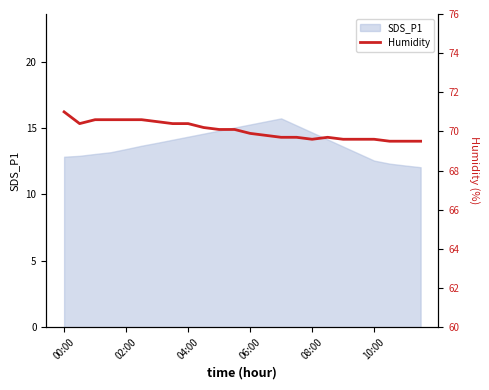

What position from the left is 7?

8